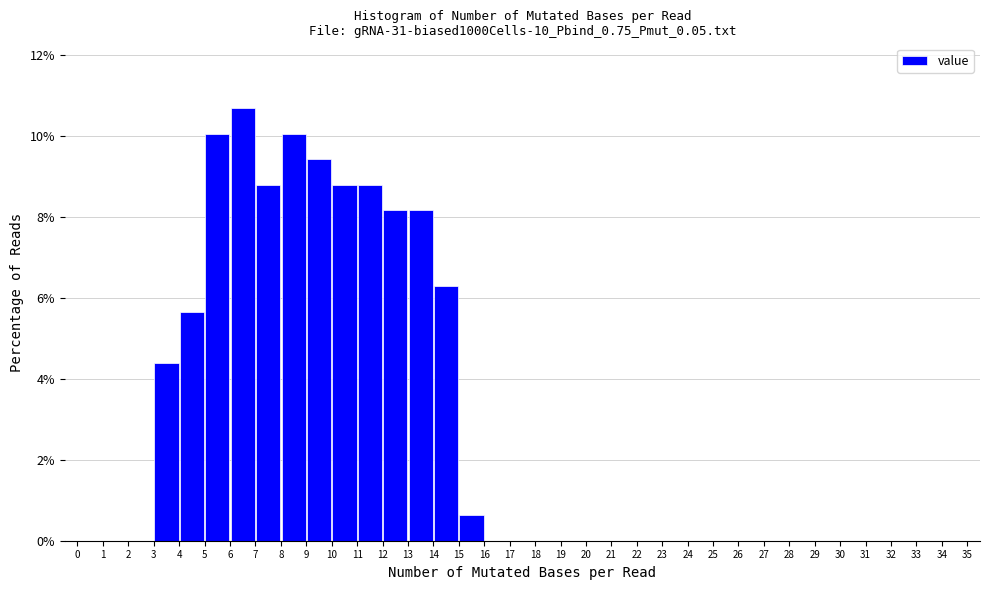

What is the height of the bar covering 3 to 4 on the x-axis? The values are not printed on the chart, so give them approximately, as read against the axis.

4.4